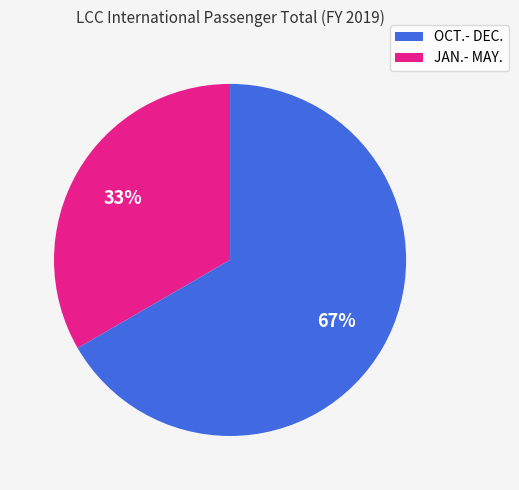

Is there any slice that represents more than half of the pie?

Yes